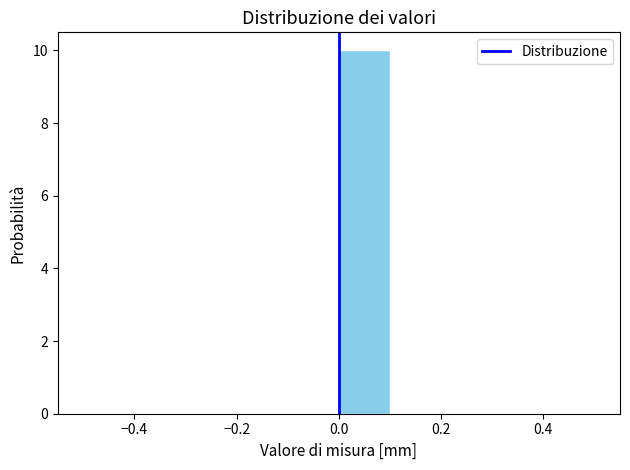

What is the height of the bar covering 0.0 to 0.1 on the x-axis? The values are not printed on the chart, so give them approximately, as read against the axis.

10